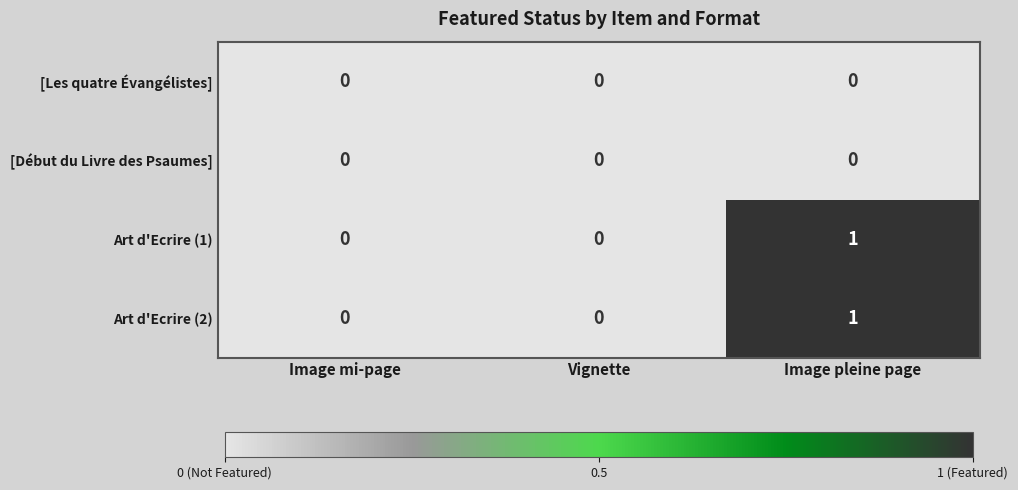

At which category does the chart reach its peak across all series?

Image pleine page